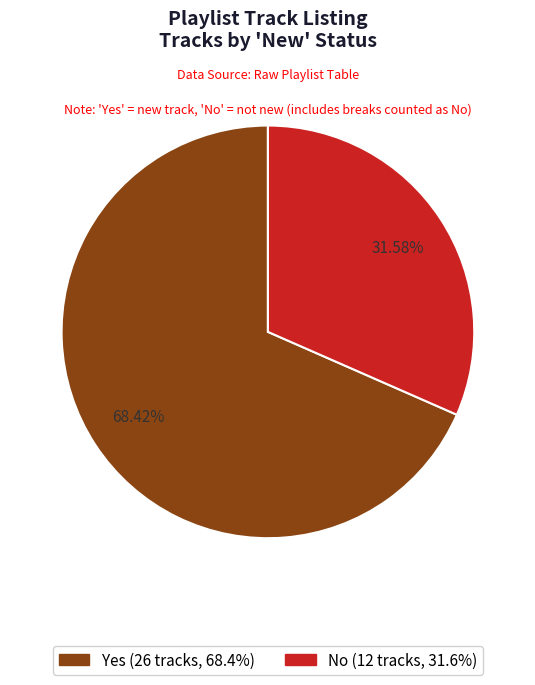

Does any single category account for the majority?

Yes